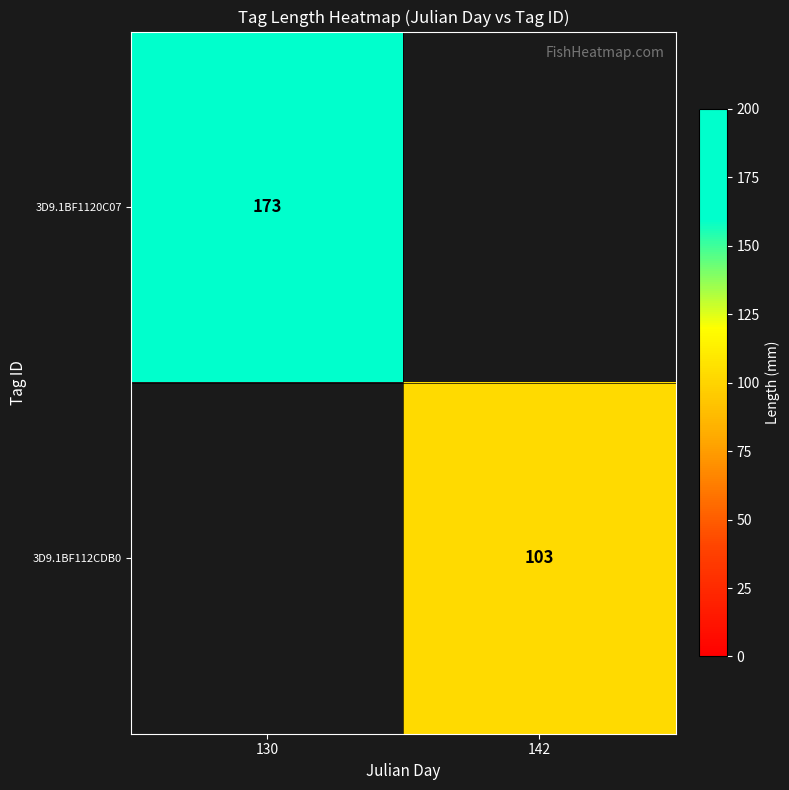

Which category has the lowest value across all series?

142